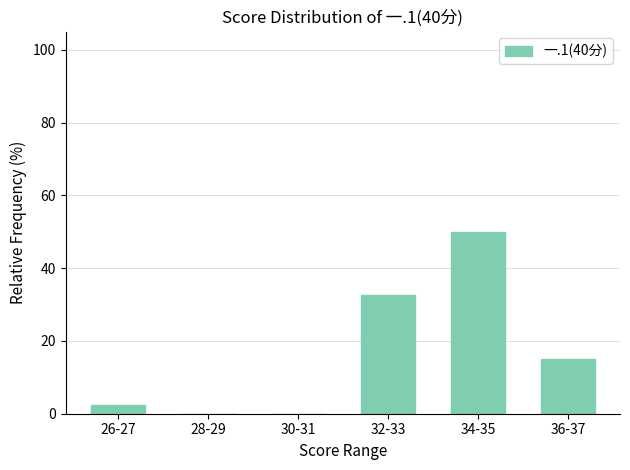

At which category does the chart reach its peak across all series?

34-35